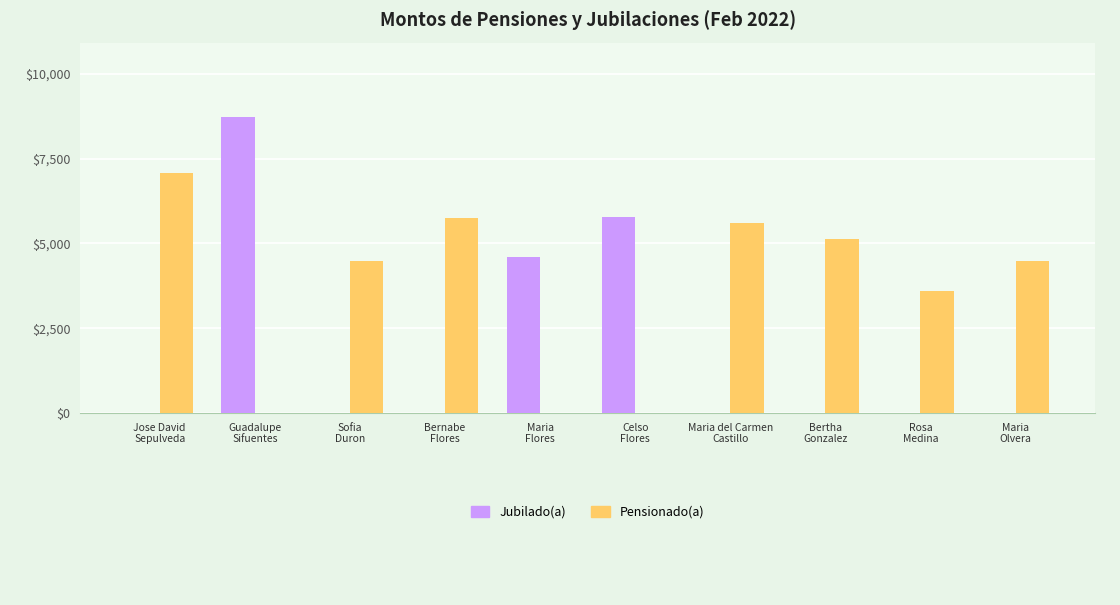

True or false: Jubilado(a) has a value of 0.0 at Maria del Carmen
Castillo.

True